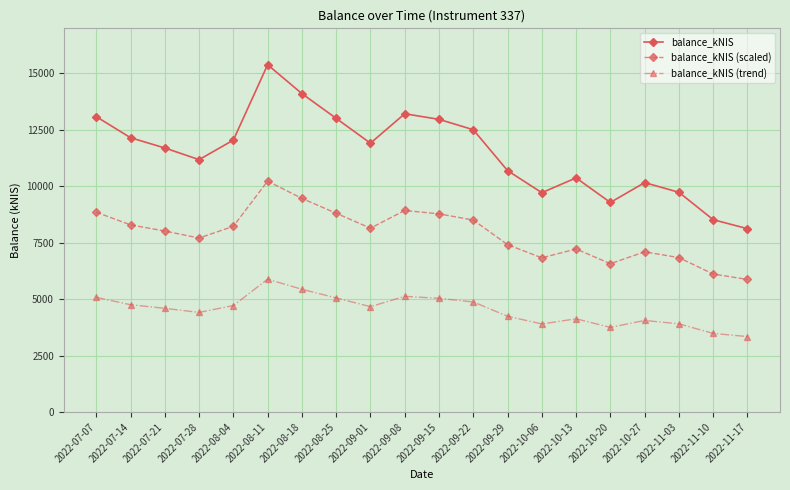

What is the value of the balance_kNIS (scaled) point at the 1st from the left?

8852.8